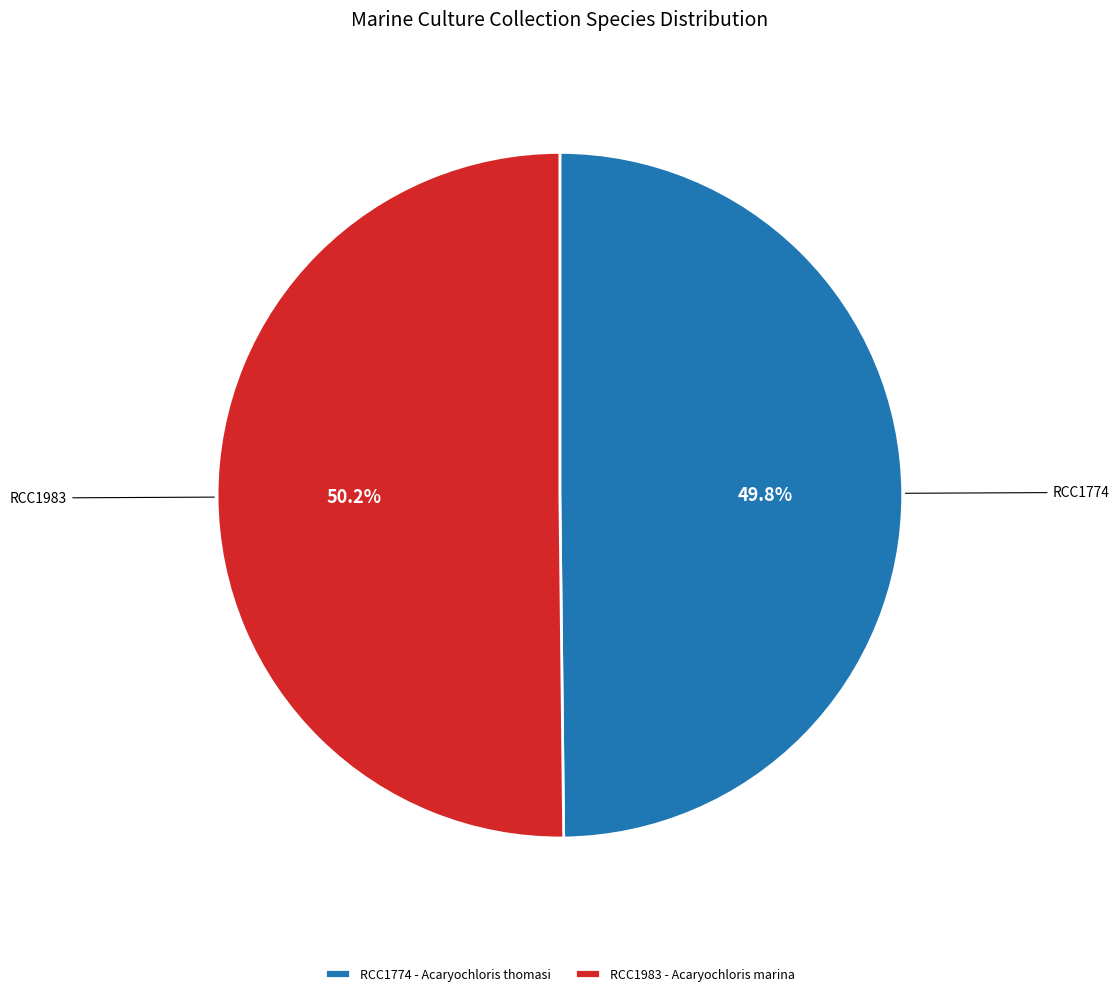

To the nearest percent, what percentage of the pie is RCC1983?

50%